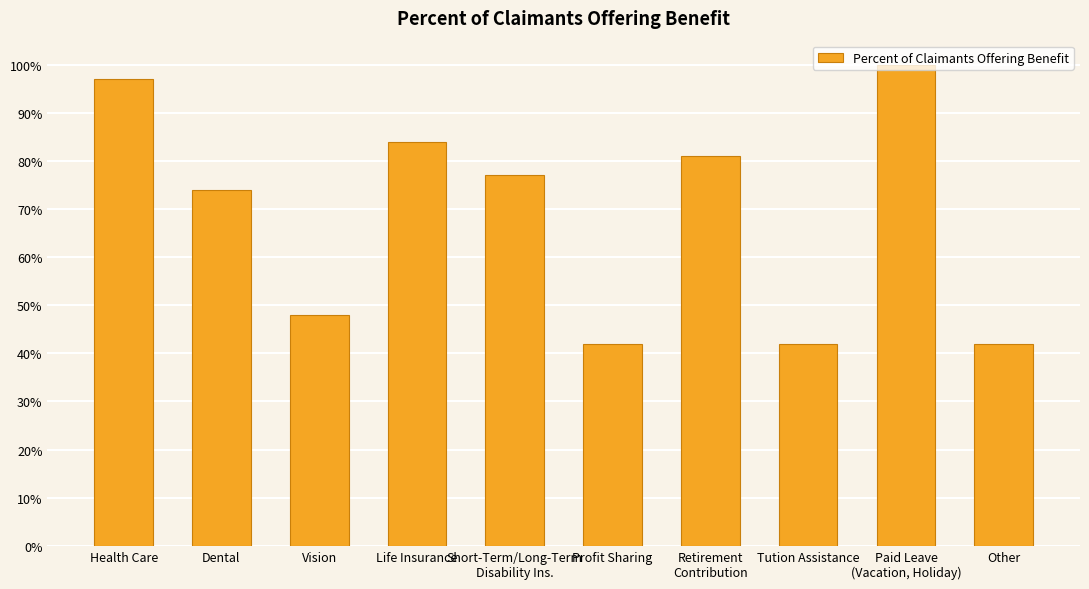

What is the change in value from Vision to Life Insurance?

+0.4